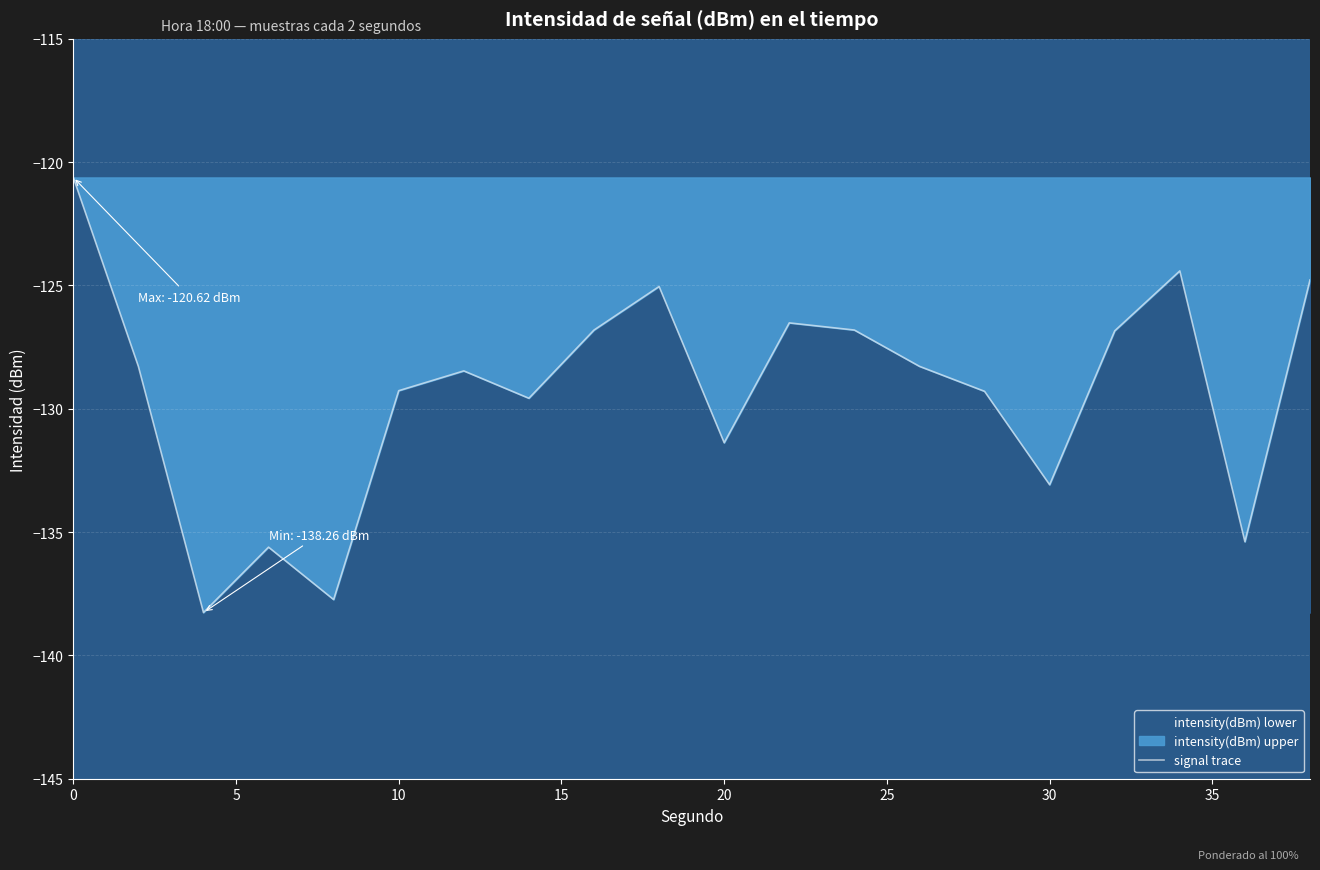

What is the approximate value at 20?

-131.4